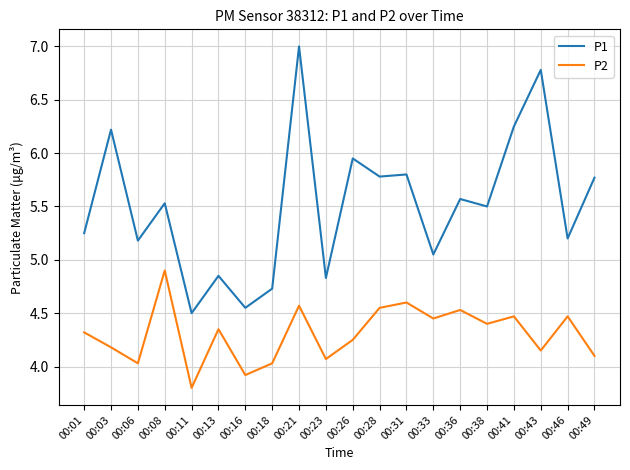

True or false: P1 and P2 intersect in this chart.

False